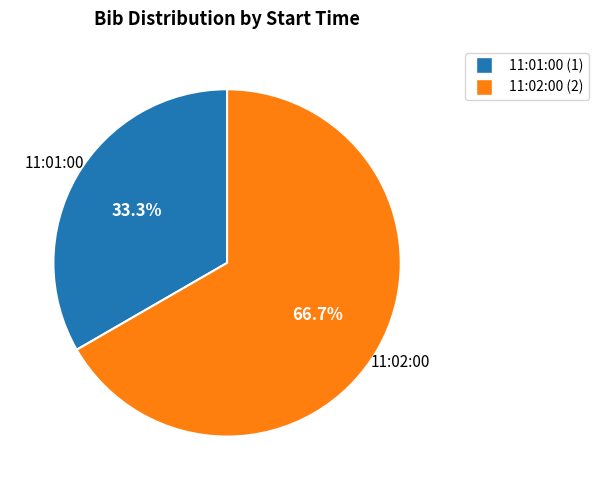

True or false: 11:02:00 accounts for 74% of the total.

False